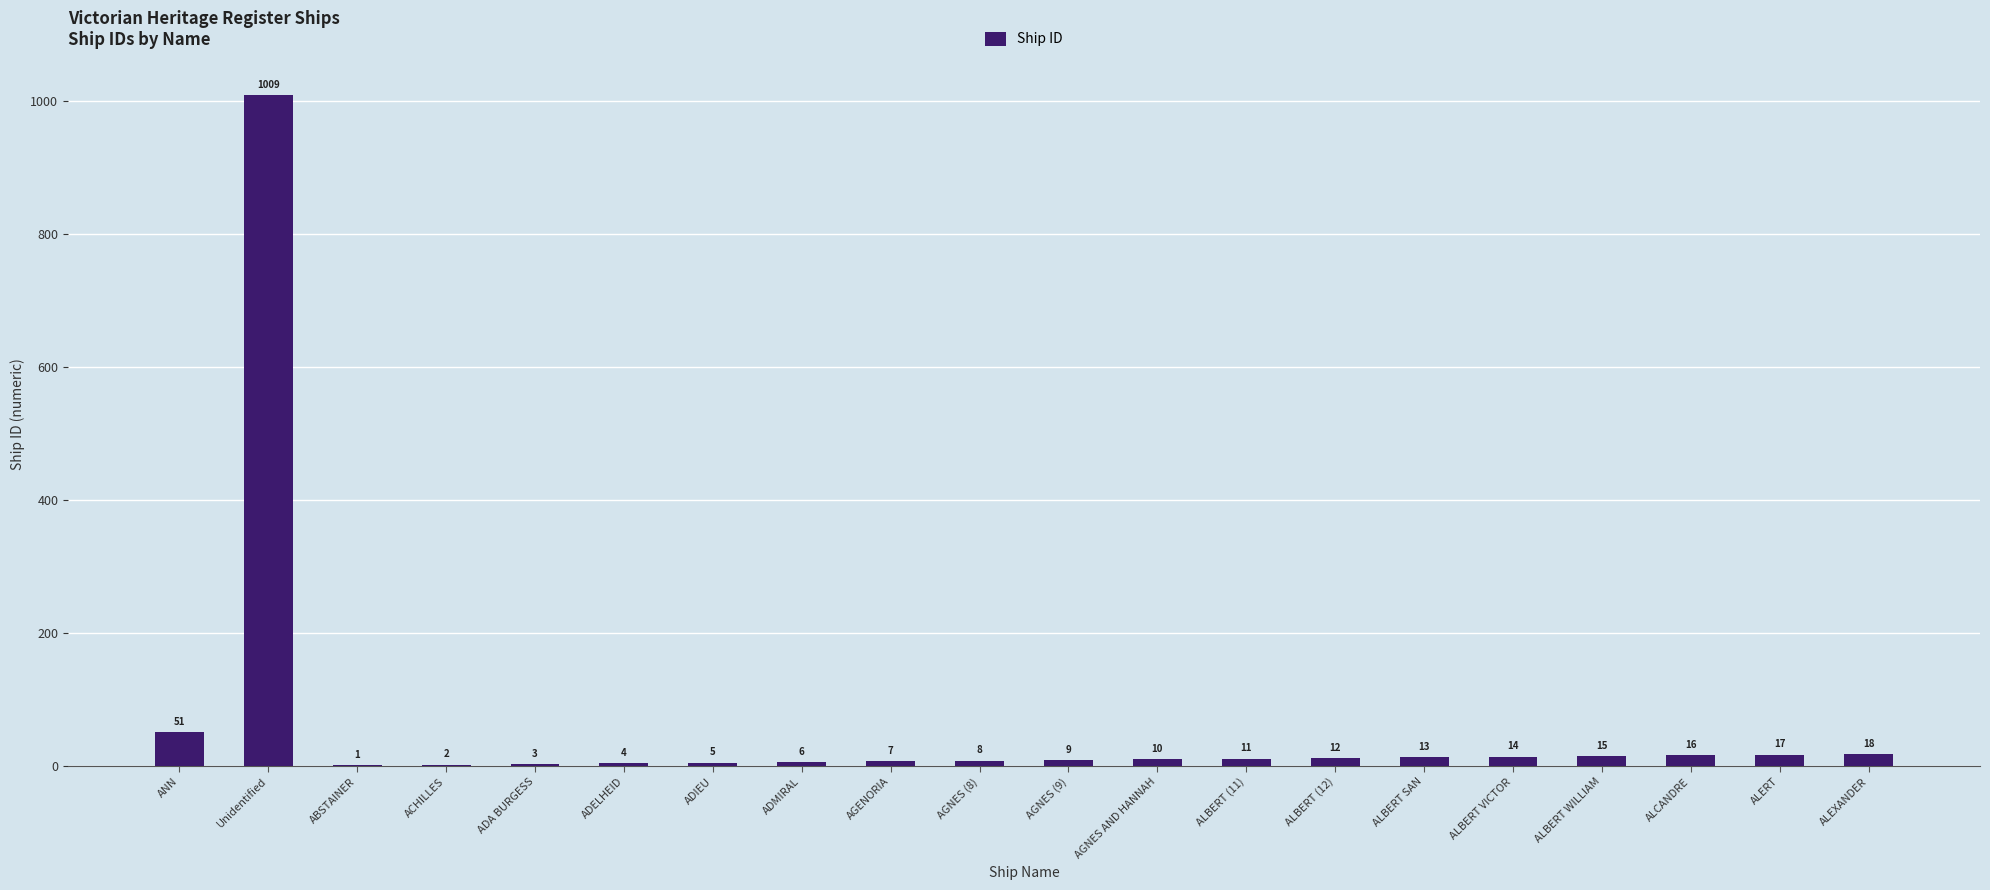

The chart shows a value of 5 at ADIEU. True or false?

True